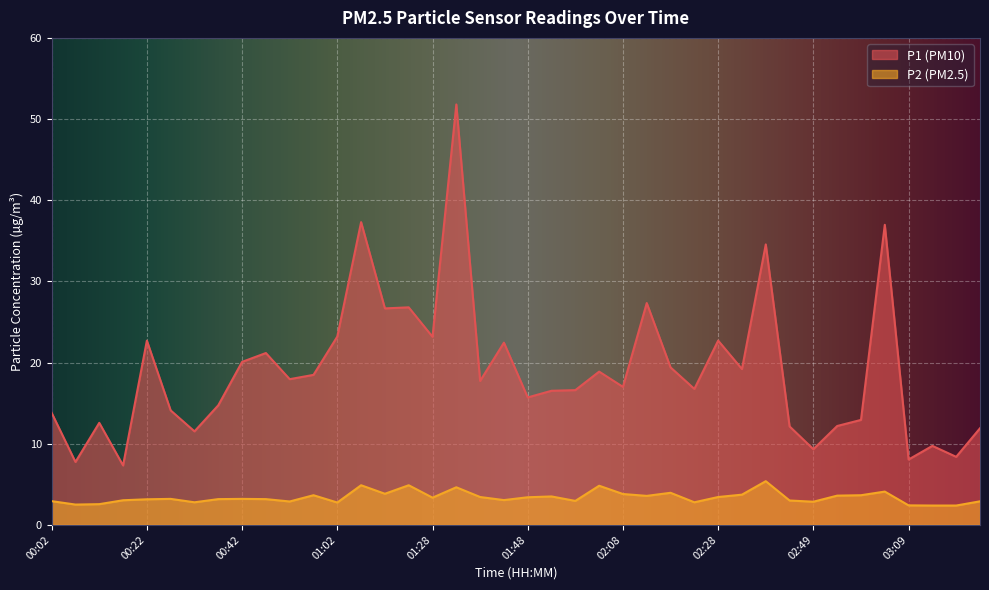

In P1, how many points are higher than both neighbors (excluding endpoints)?

13